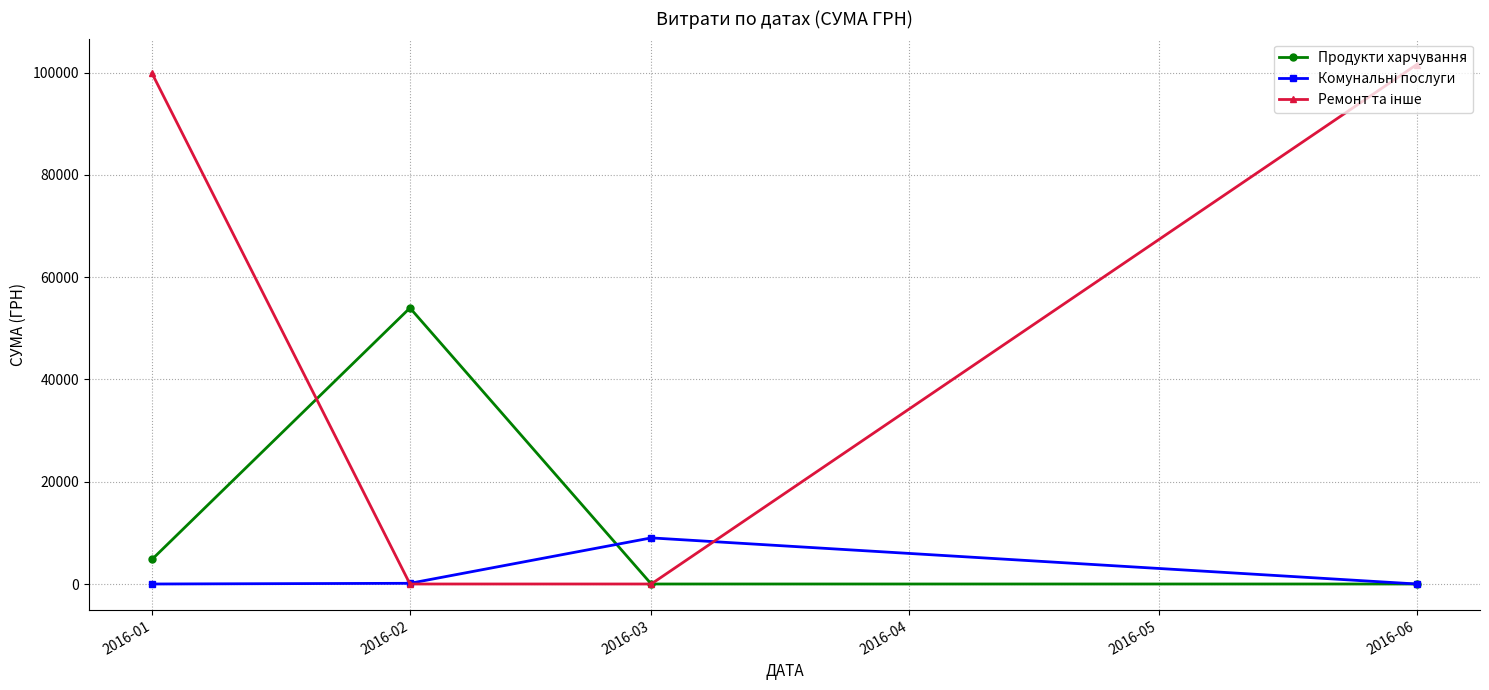

Where is the first local maximum for Продукти харчування?

2016-02